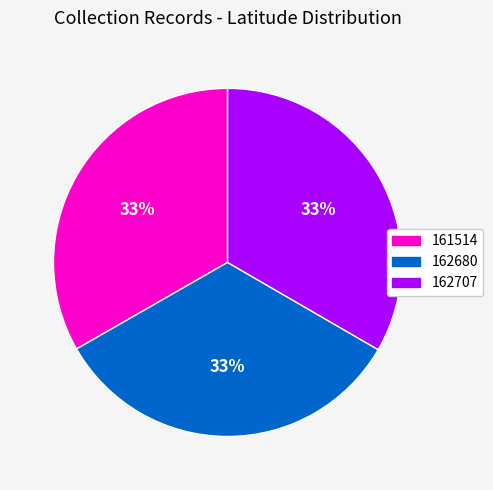

Is there a majority slice in this chart?

No